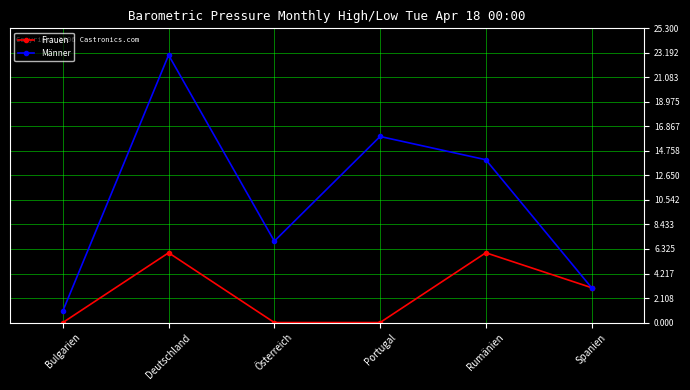

At which label is Frauen closest to 3?

Spanien